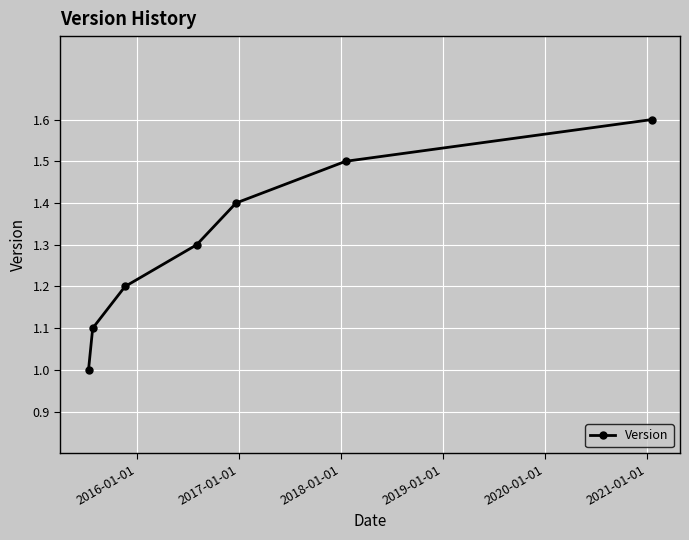

True or false: there are more than 0 points higher than both neighbors.

False